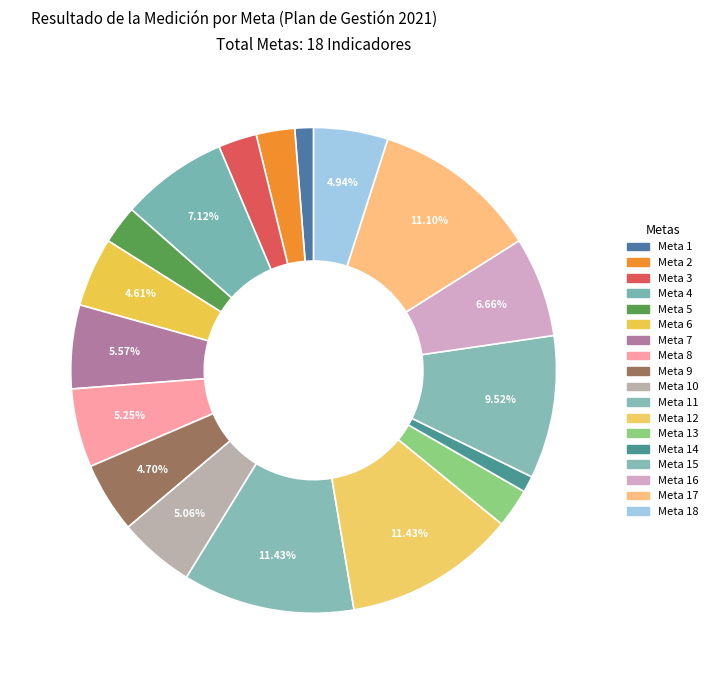

Which slice is the smallest?

Meta 14